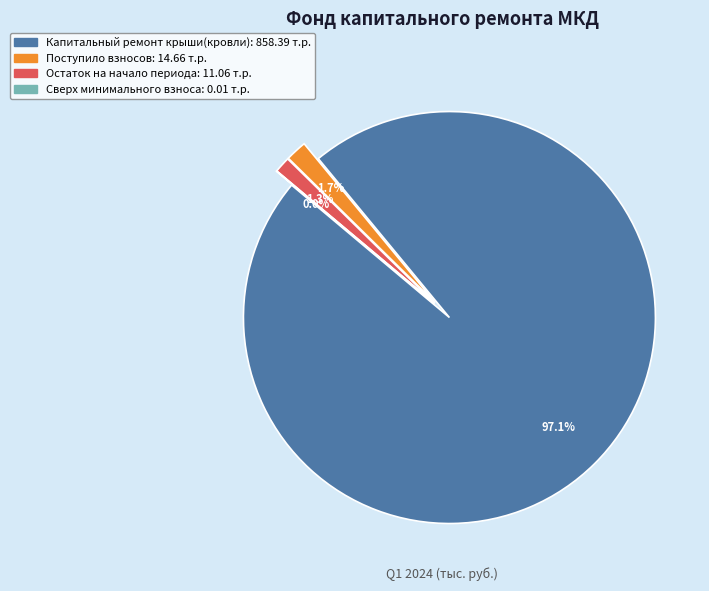

Rank the categories by value from lowest to highest.

сверх минимального размера взноса, за счет минимального взноса (остаток начало), за счет минимального взноса (поступило), Капитальный ремонт крыши(кровли)